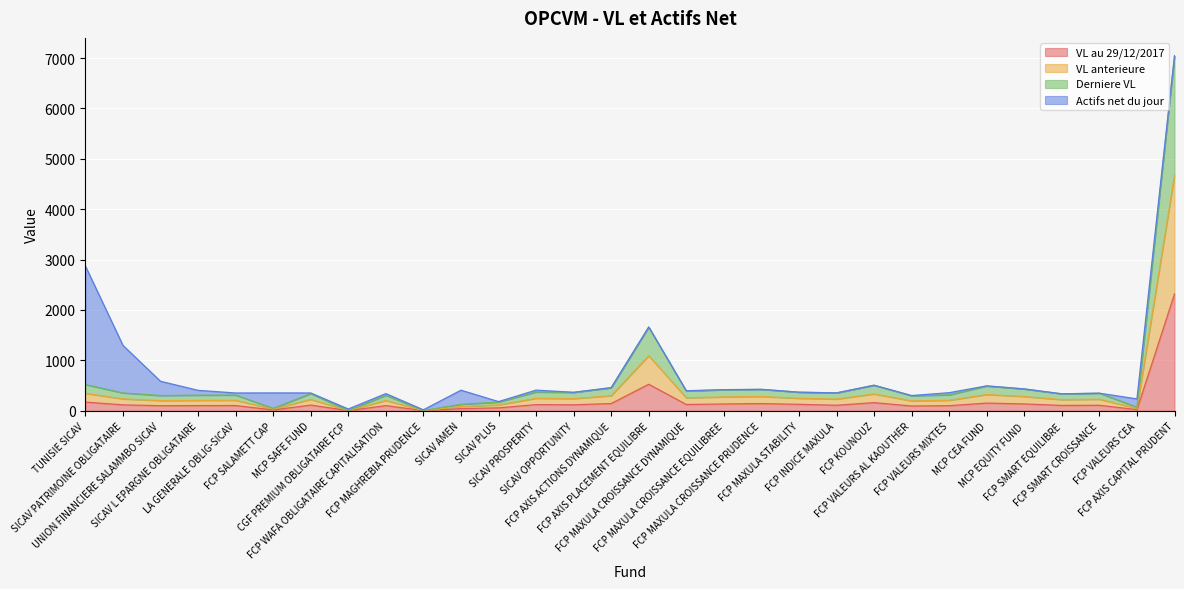

What is the smallest value displayed?

1.1